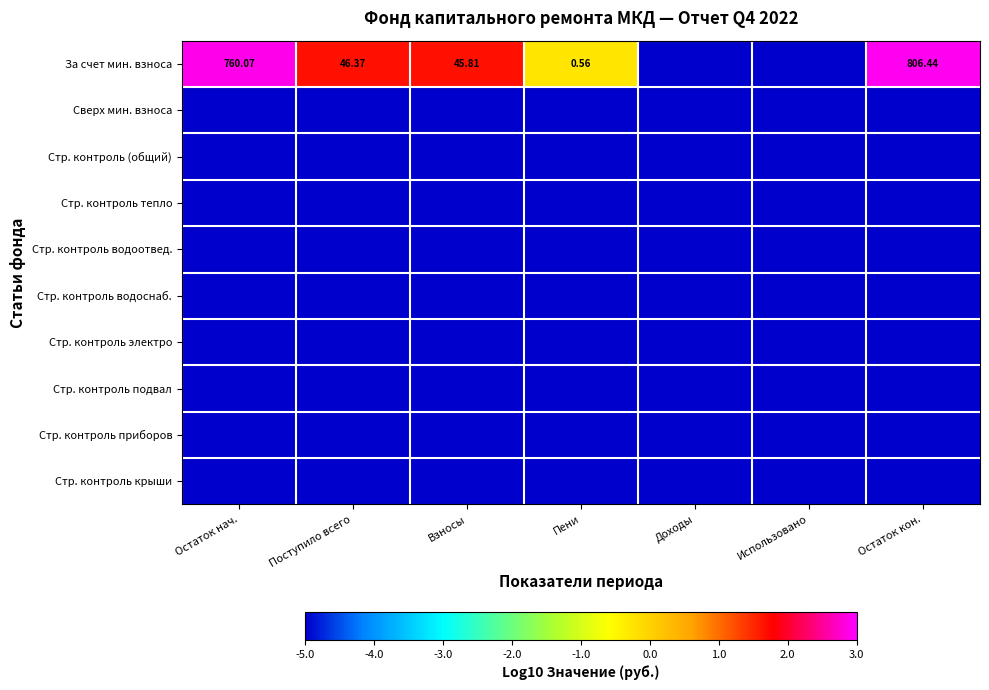

How many series are shown in this chart?

10